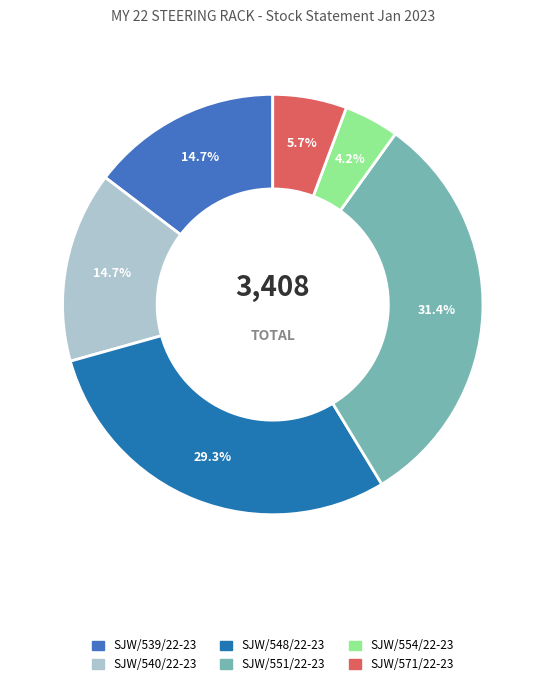

What percentage is the SJW/551/22-23 slice, to the nearest percent?

31%